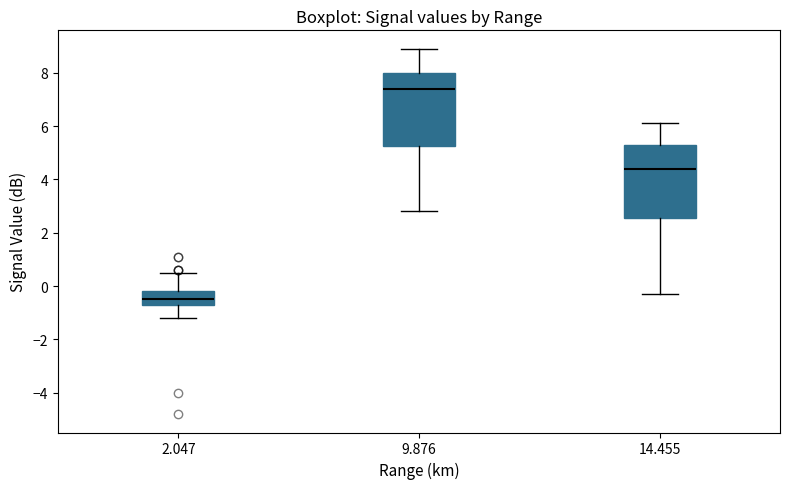

Reading left to right, transcribe this box plot: for each box, give where its median line is, the range the box spans, and where its two whiskers end, as read against the y-axis. The values are not printed on the chart, so give them approximately, as read against the axis.

2.047: median -0.4, box -0.6 to -0.2, whiskers -1.2 to 0.6
9.876: median 7.4, box 5.2 to 8.0, whiskers 2.8 to 9.0
14.455: median 4.4, box 2.6 to 5.4, whiskers -0.2 to 6.2